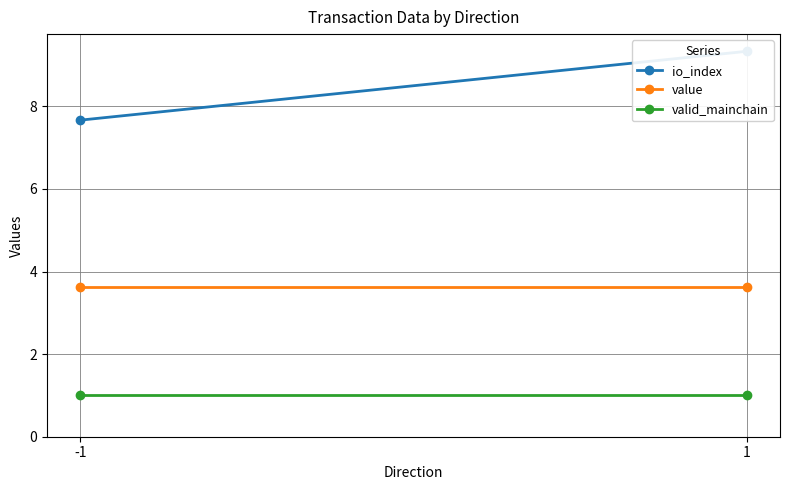

Reading left to right, transcribe all the data shown in this chart.

io_index: 7.7	9.3
value: 3.6	3.6
valid_mainchain: 1.0	1.0